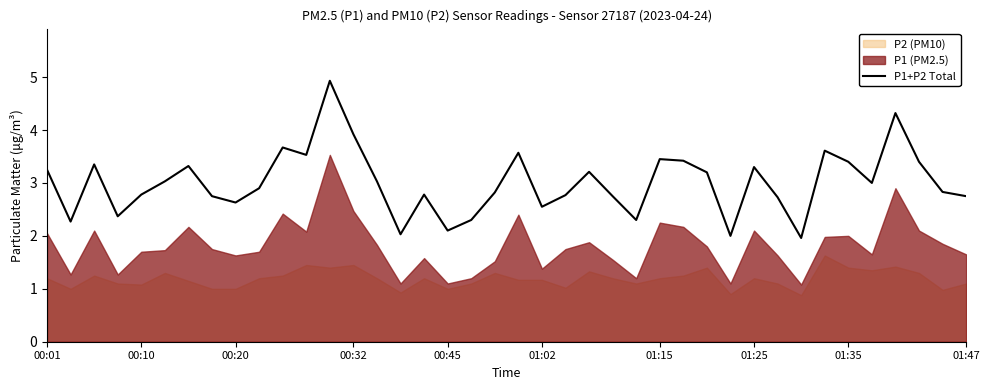

What is the maximum value for P1+P2 Total?

4.9